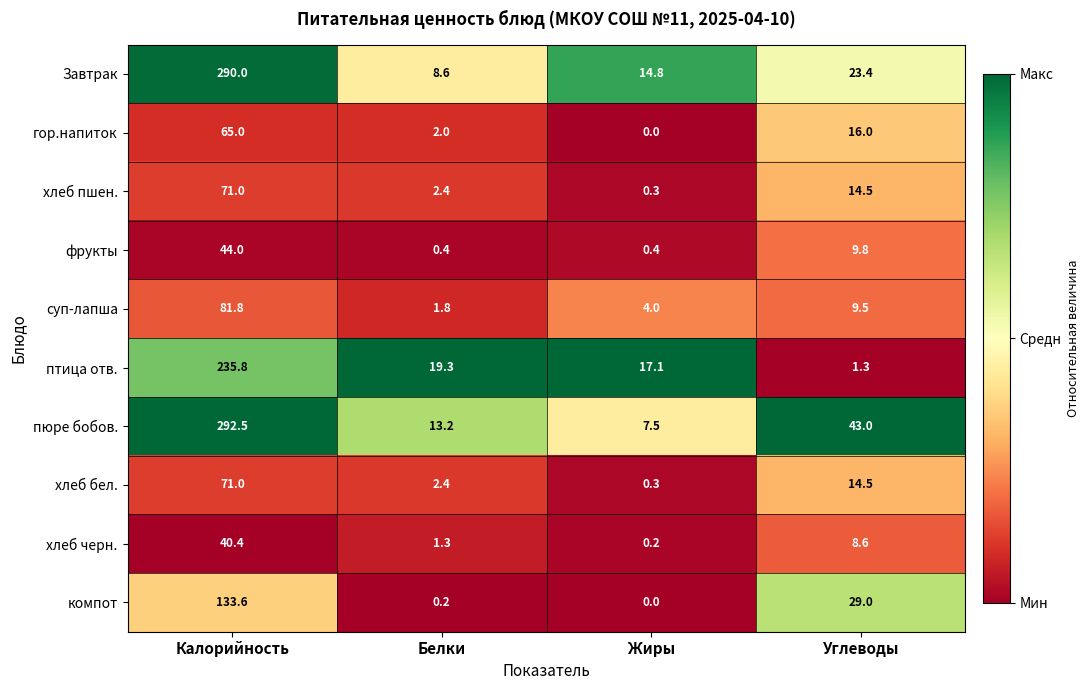

At which label does Завтрак reach its minimum?

Белки